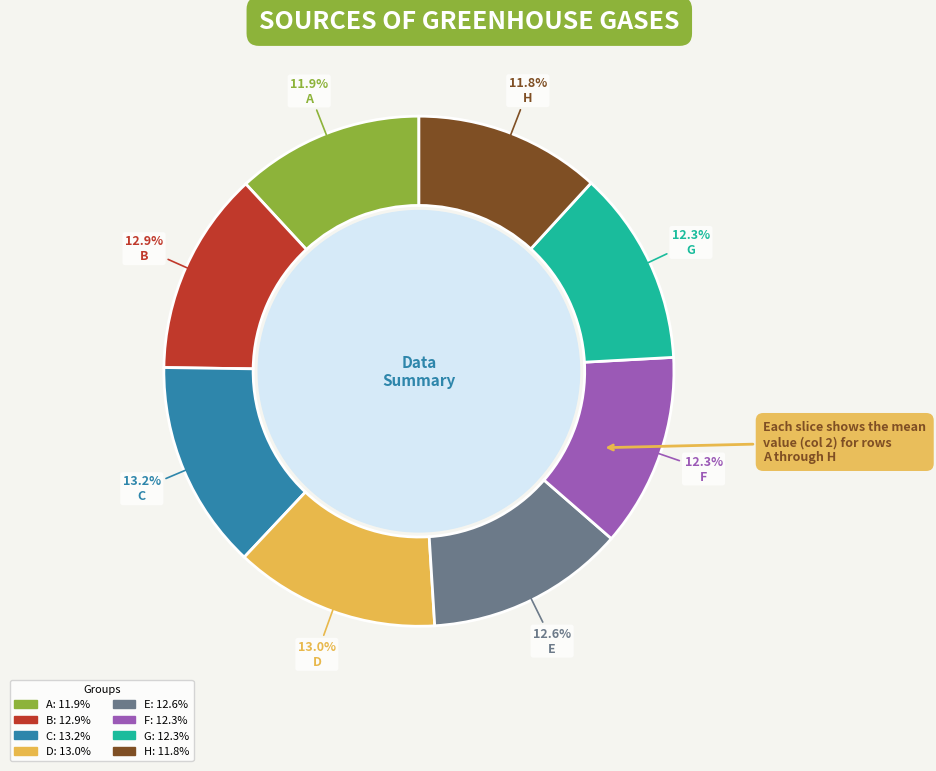

To the nearest percent, what is the difference between the largest and smallest slice percentages?

1%